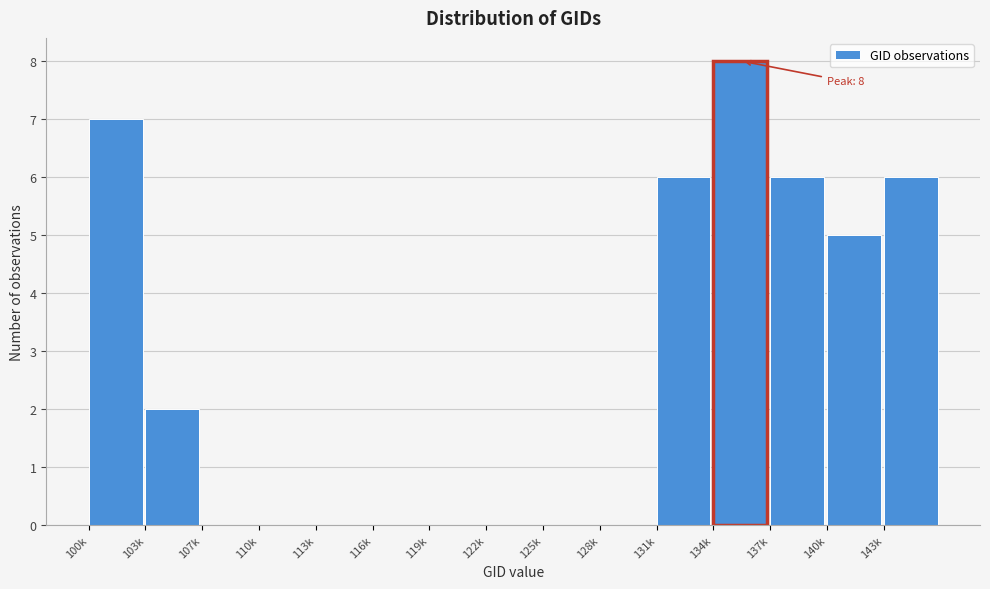

Reading left to right, list all the values displayed in this chart.

100k=7	103k=2	107k=0	110k=0	113k=0	116k=0	119k=0	122k=0	125k=0	128k=0	131k=6	134k=8	137k=6	140k=5	143k=6